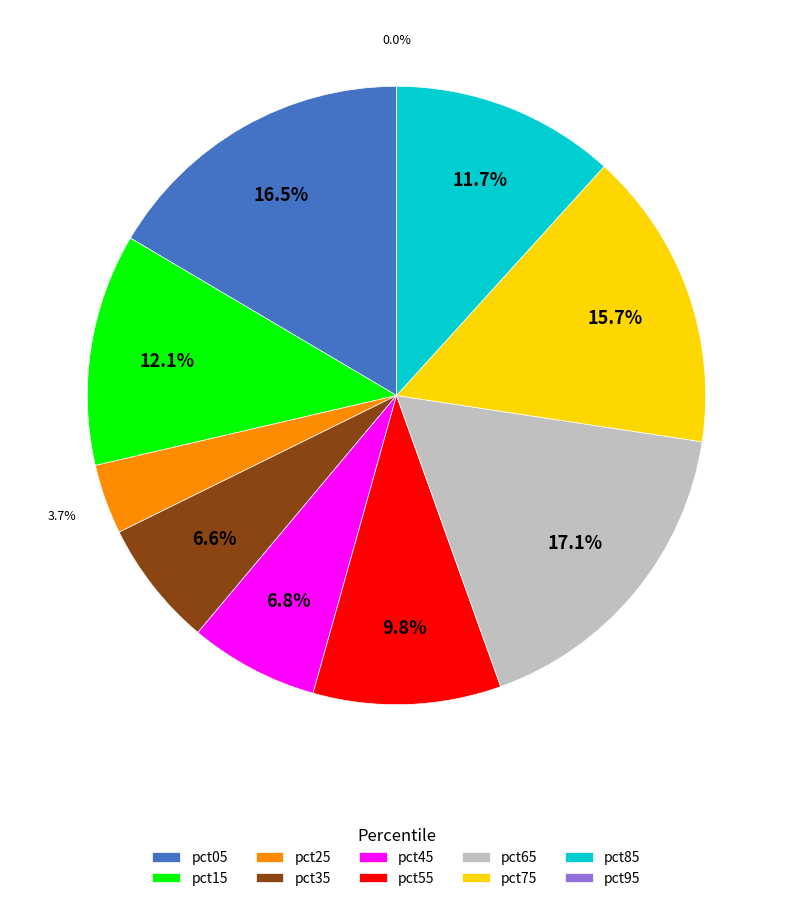

Is there a majority slice in this chart?

No